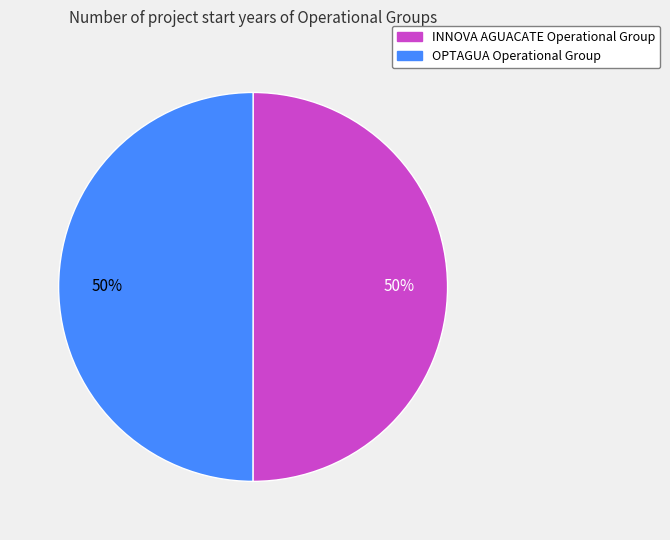

To the nearest percent, what percentage of the pie is INNOVA AGUACATE Operational Group?

50%